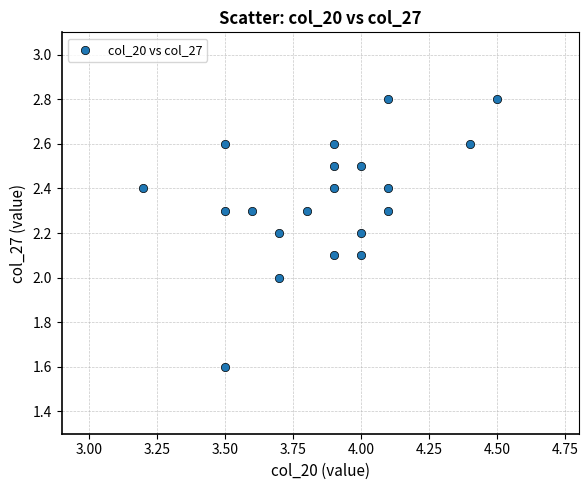

What is the range of Y values (max minus min)?

1.2